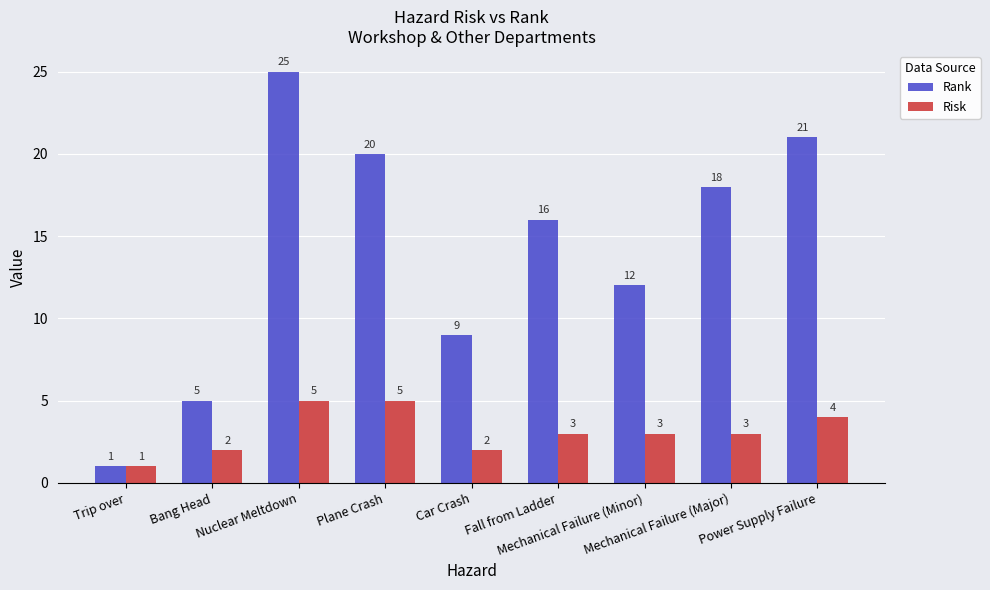

List the labels in order of Rank value, smallest first.

Trip over, Bang Head, Car Crash, Mechanical Failure (Minor), Fall from Ladder, Mechanical Failure (Major), Plane Crash, Power Supply Failure, Nuclear Meltdown